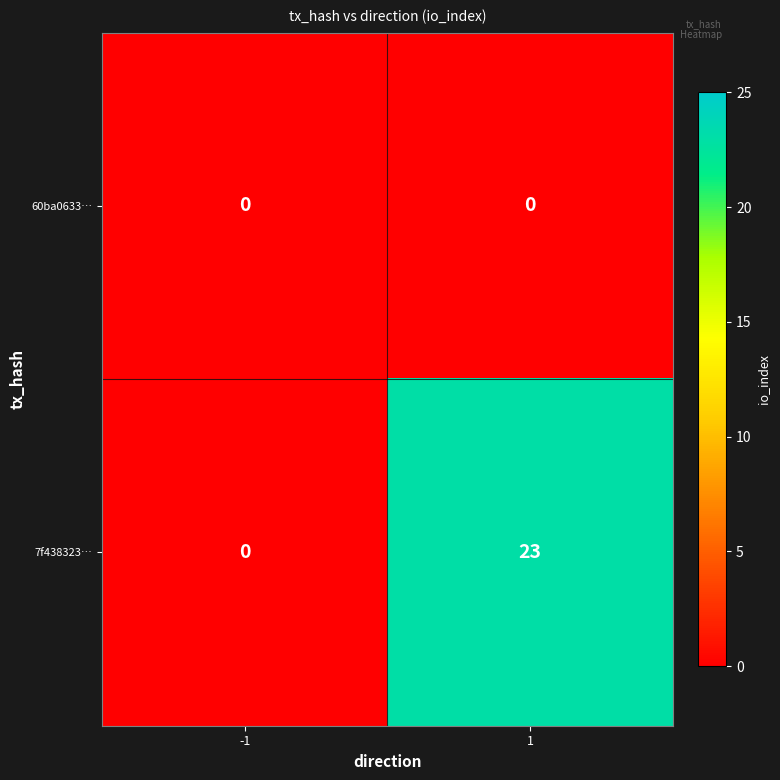

List the series in order of their overall mean, lowest first.

60ba0633…, 7f438323…